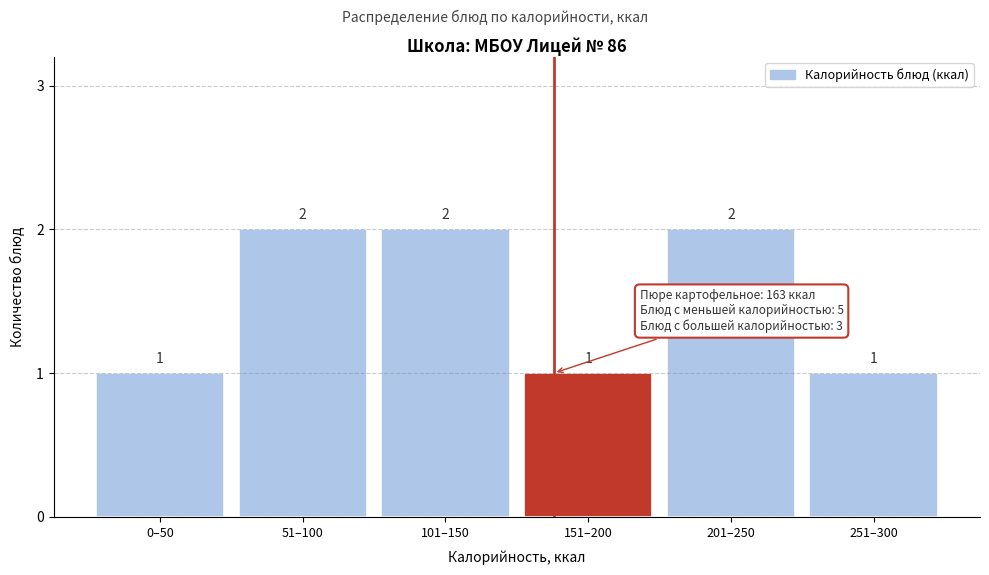

Reading right to left, list all the values displayed in this chart.

251–300=1	201–250=2	151–200=1	101–150=2	51–100=2	0–50=1